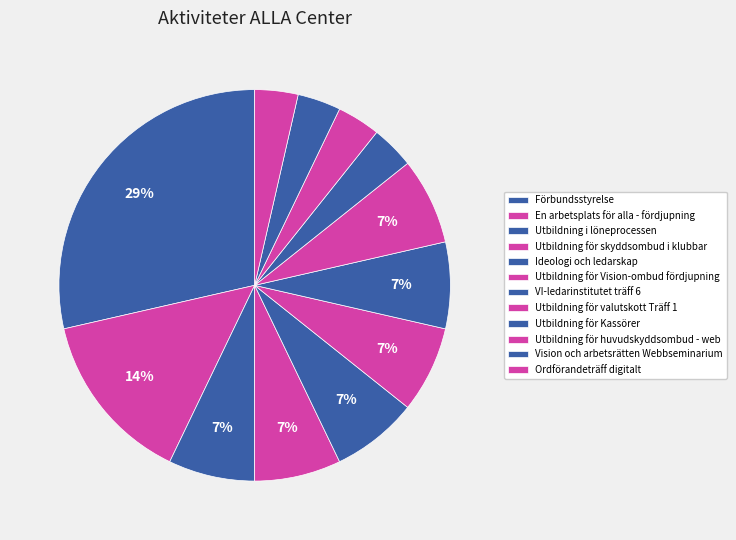

How many segments does this pie chart have?

12